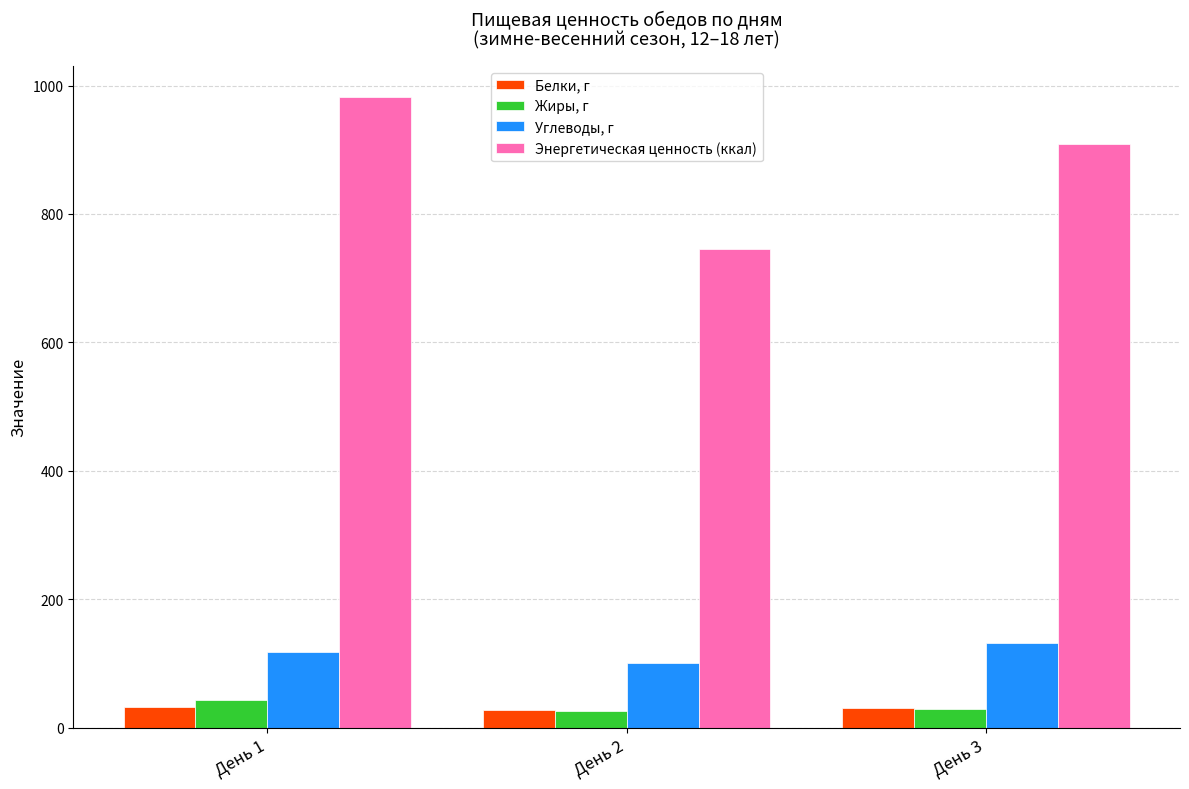

Which series has the largest total across all categories?

Энергетическая ценность (ккал)